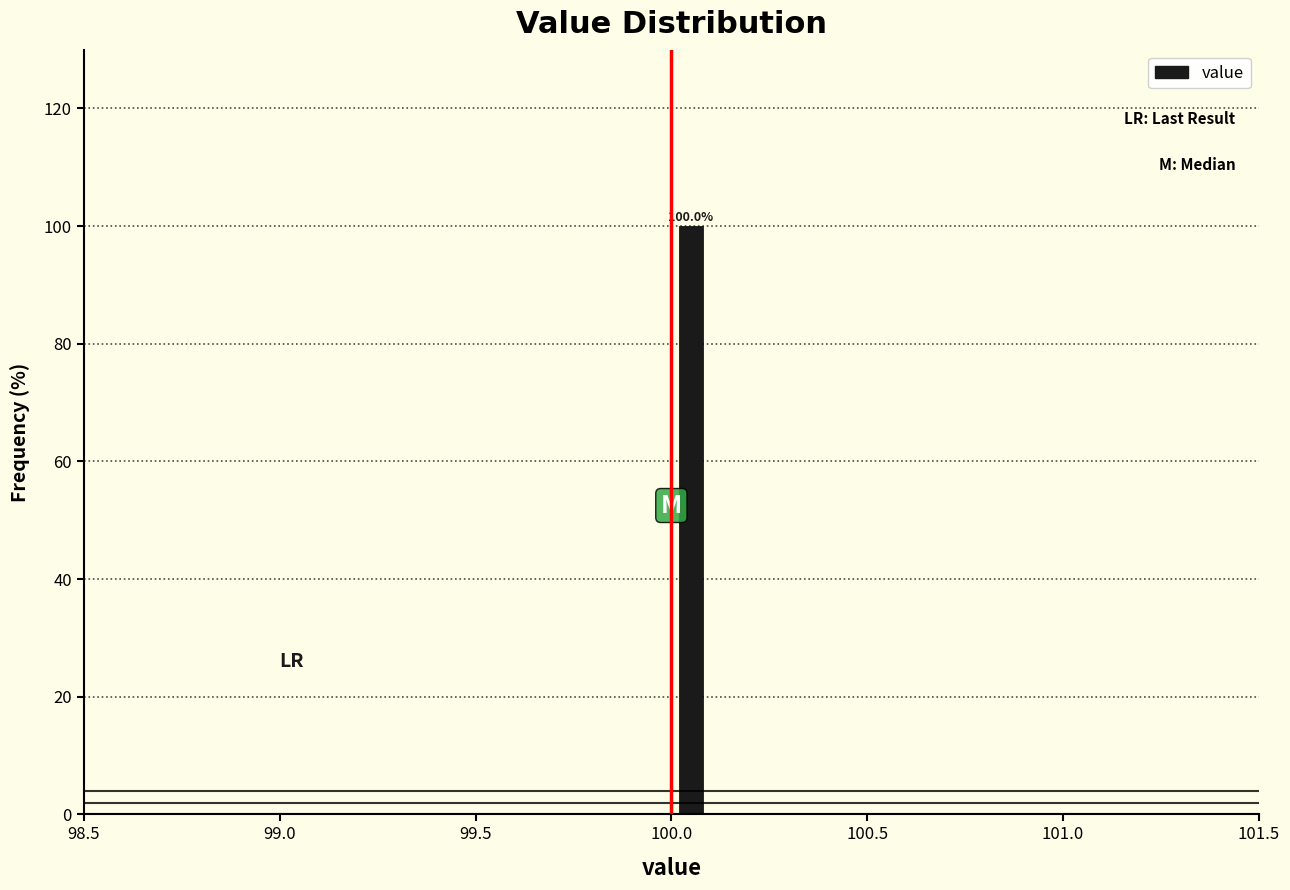

Read against the x-axis, roughly where is the centre of the tallest bar?

100.05